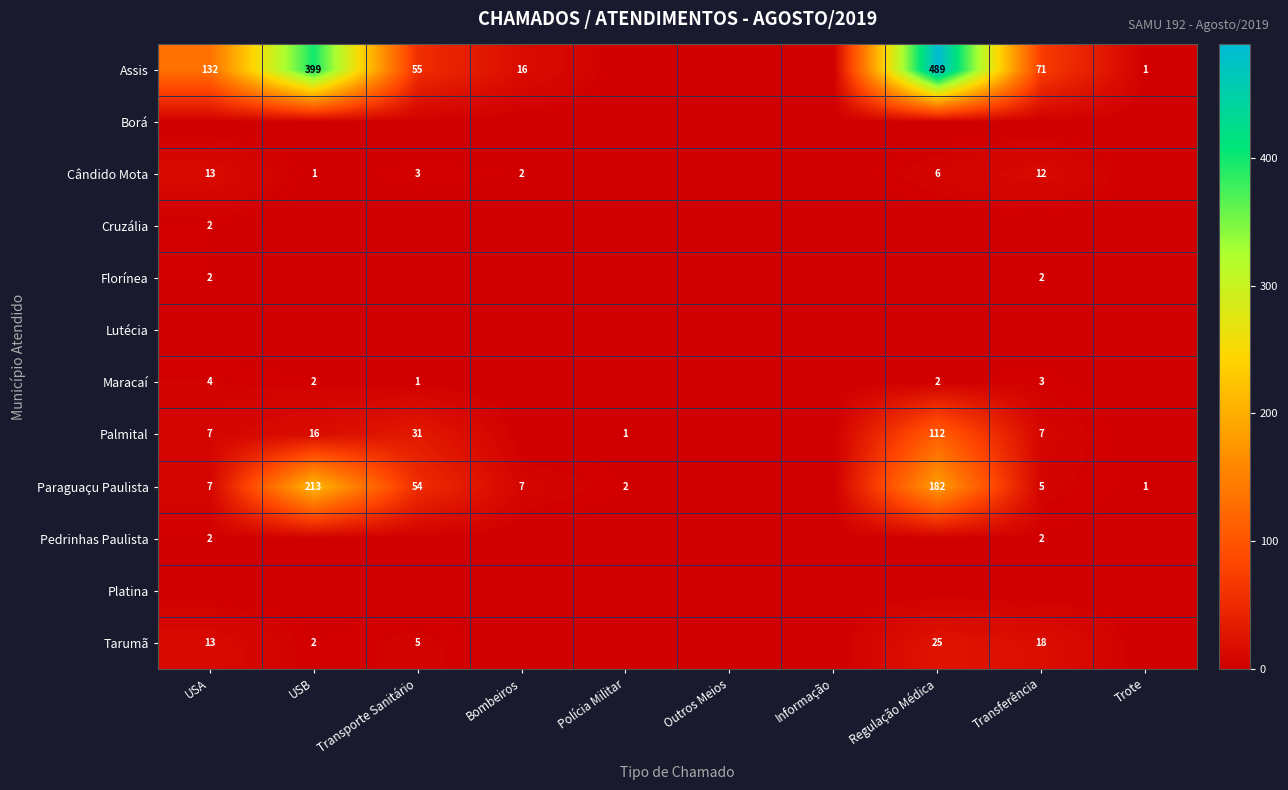

How many distinct data groups are displayed?

12